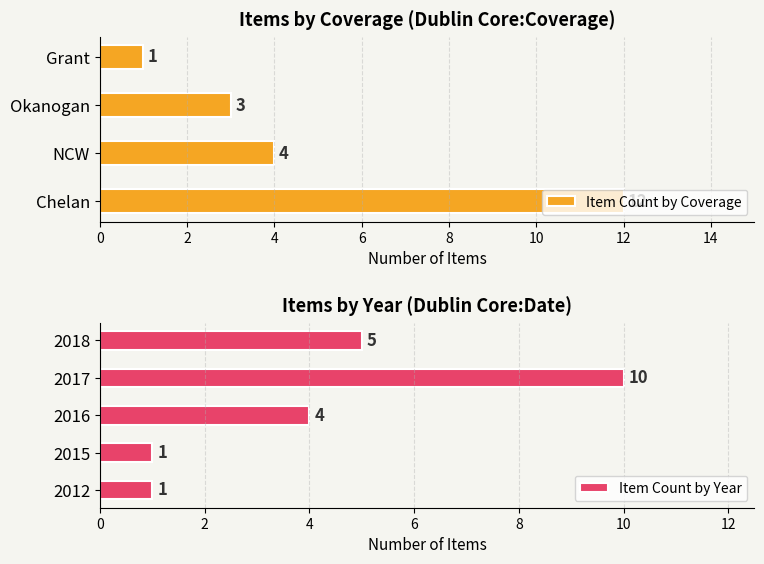

At which label does the data first exceed 4?

Chelan